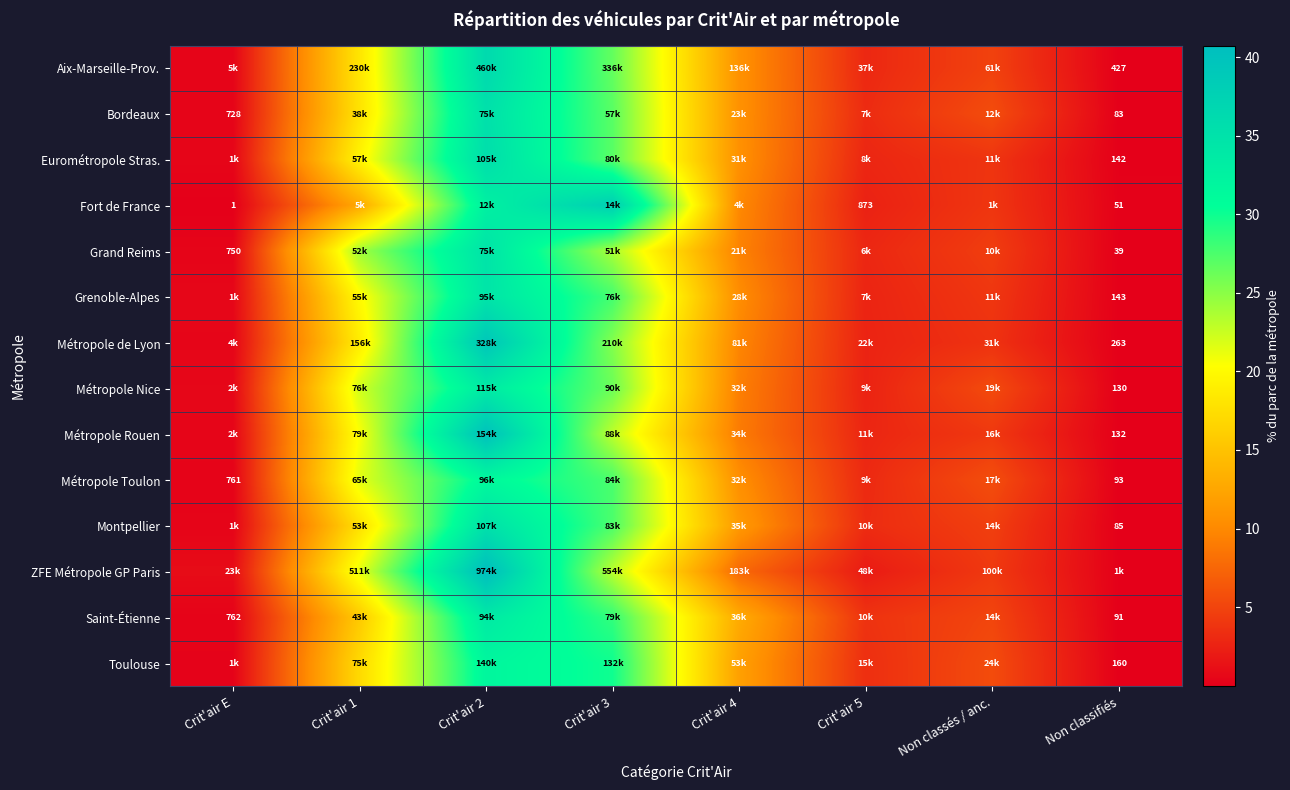

Which series changed the most between Crit'air 2 and Crit'air 3?

ZFE Métropole GP Paris